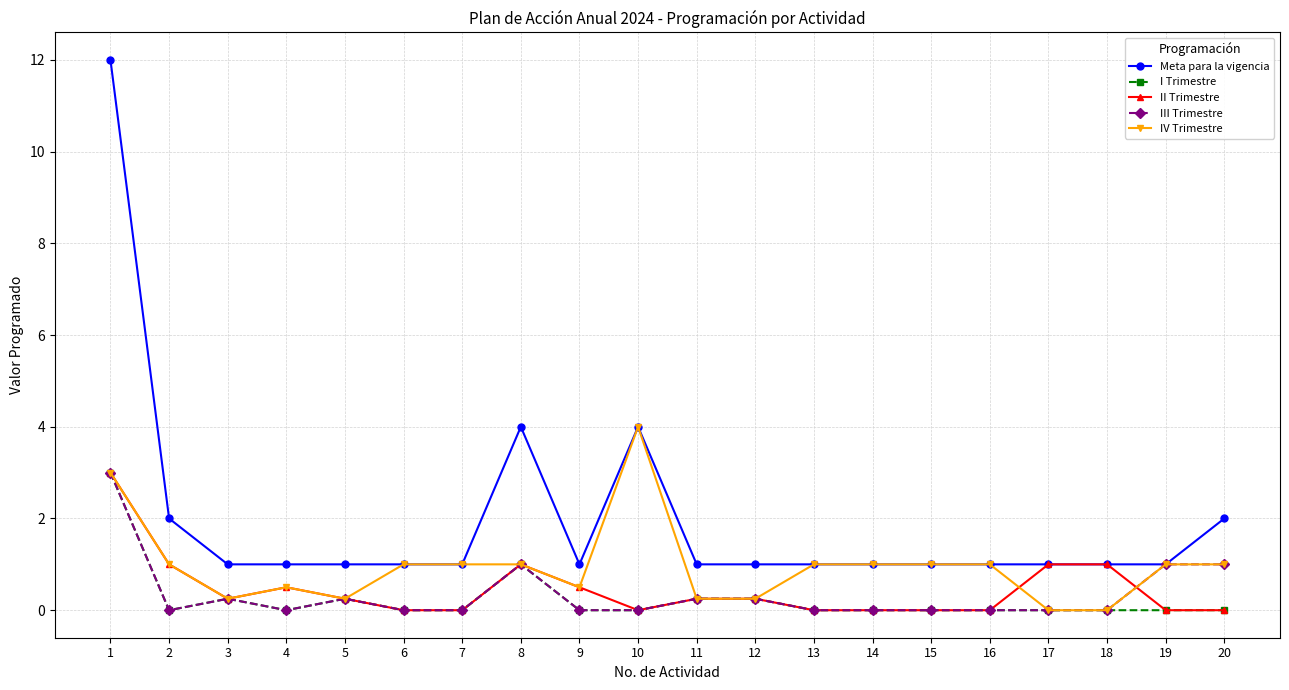

True or false: Meta para la vigencia has a value of 1.0 at 14.

True